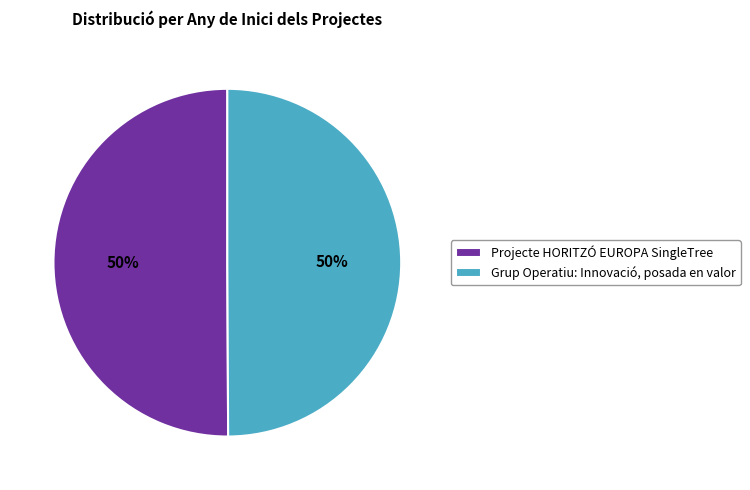

What is the ratio of the value at Grup Operatiu: Innovació, posada en valor to the value at Projecte HORITZÓ EUROPA SingleTree?

1.0